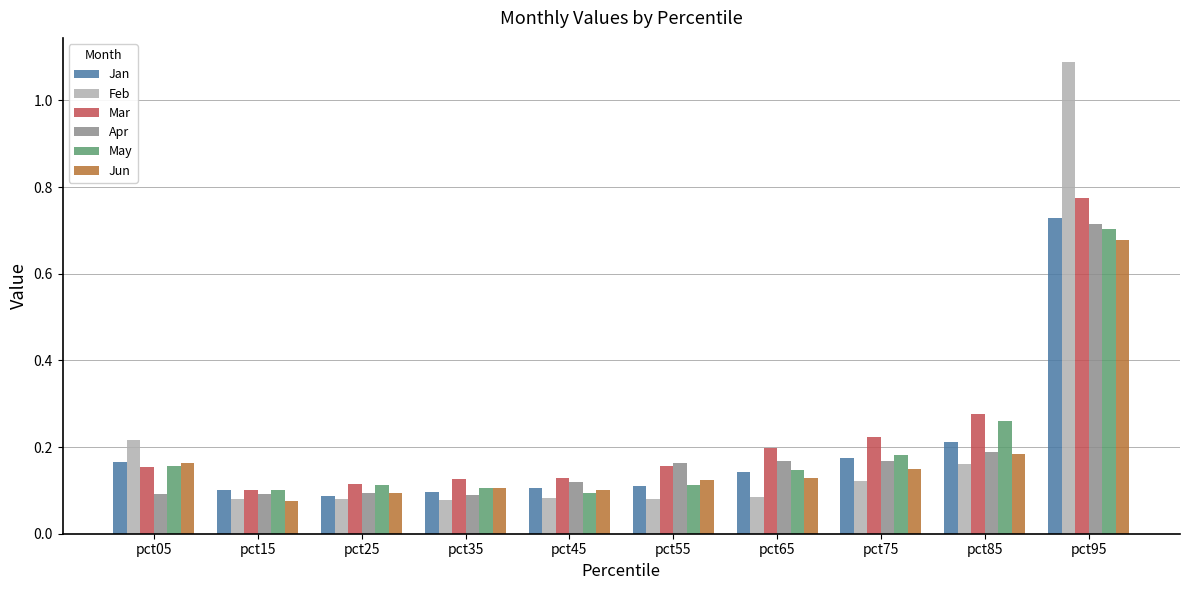

Is it true that Feb equals 0.1 at pct75?

True